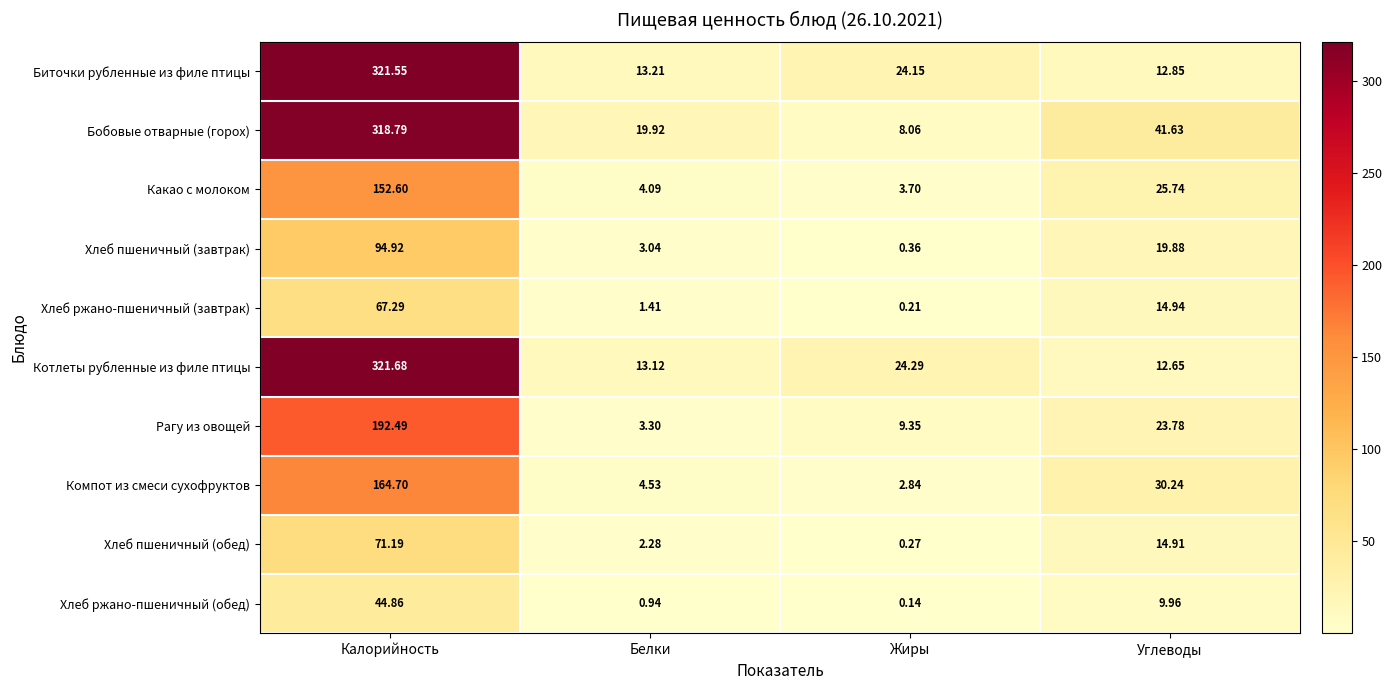

At which label is Какао с молоком closest to 78?

Углеводы